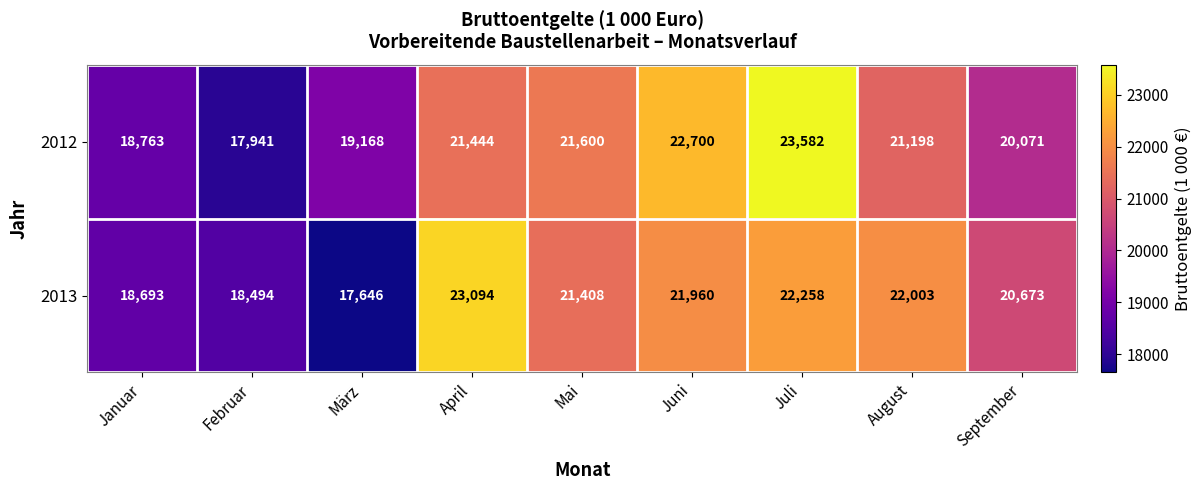

Which label corresponds to the largest value in the chart?

Juli